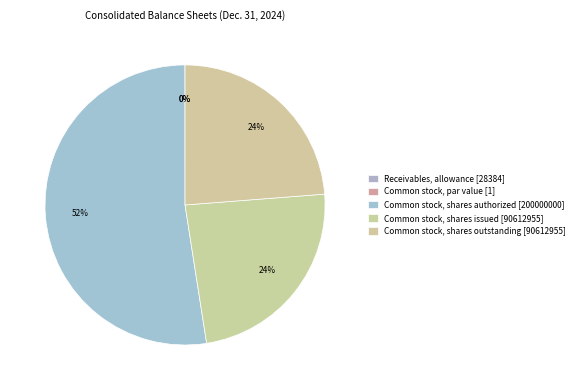

What percentage is the Common stock, shares authorized slice, to the nearest percent?

52%